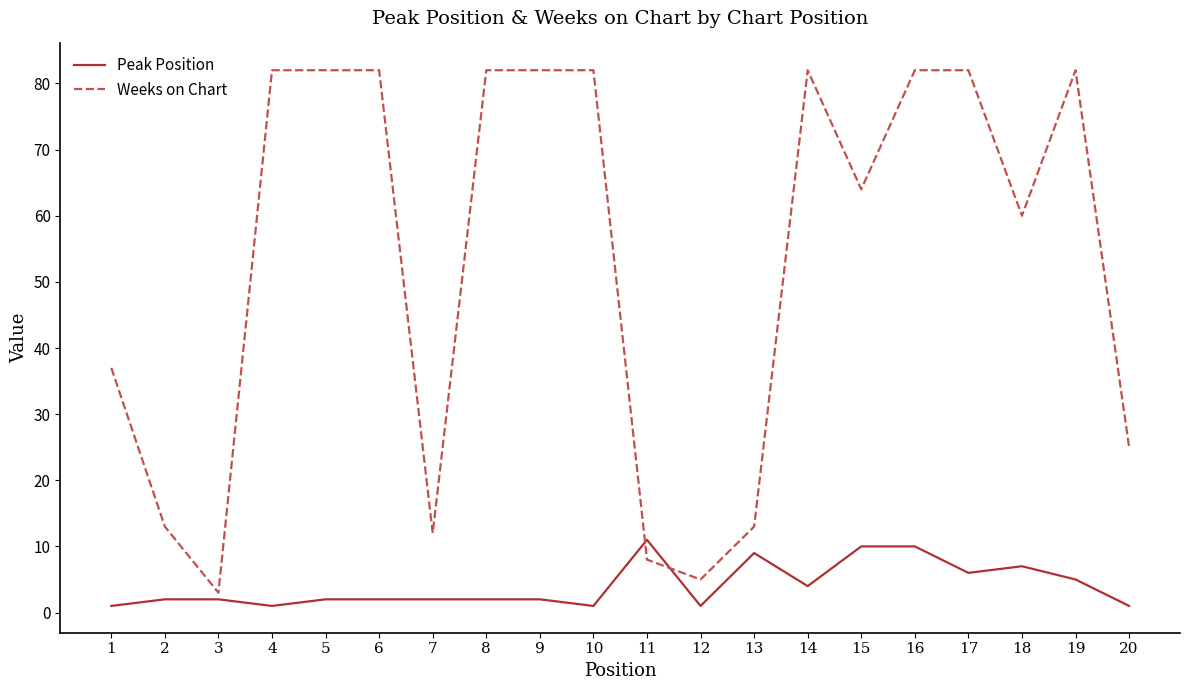

True or false: Weeks on Chart has more than 1 points higher than both neighbors.

True